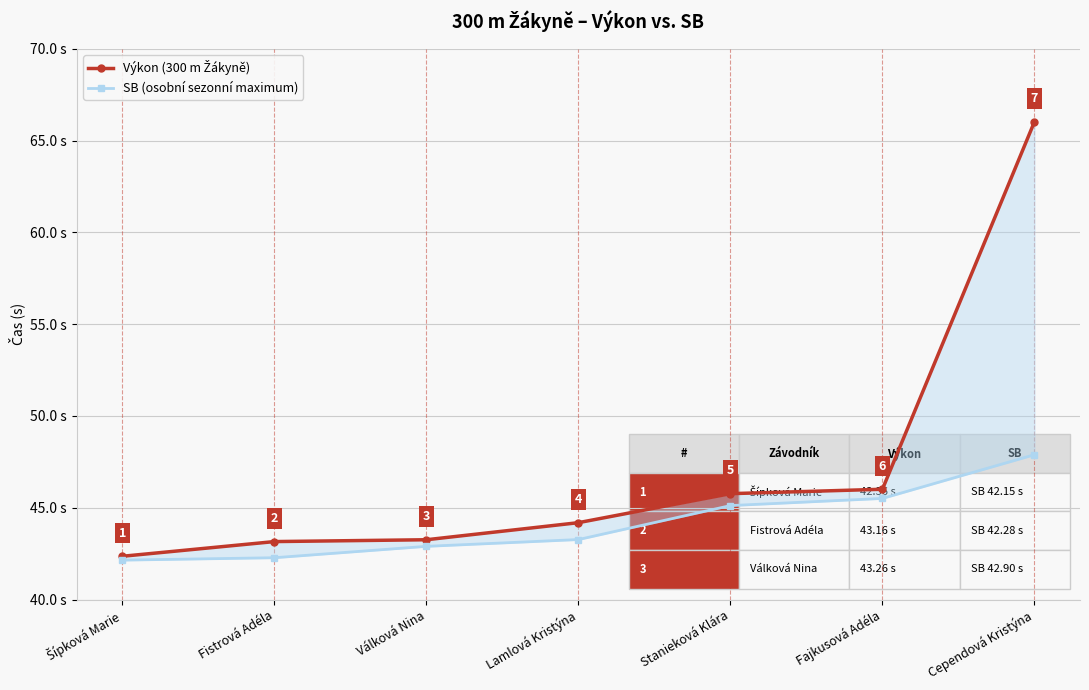

Which has a higher value, Cependová Kristýna or Šípková Marie?

Cependová Kristýna